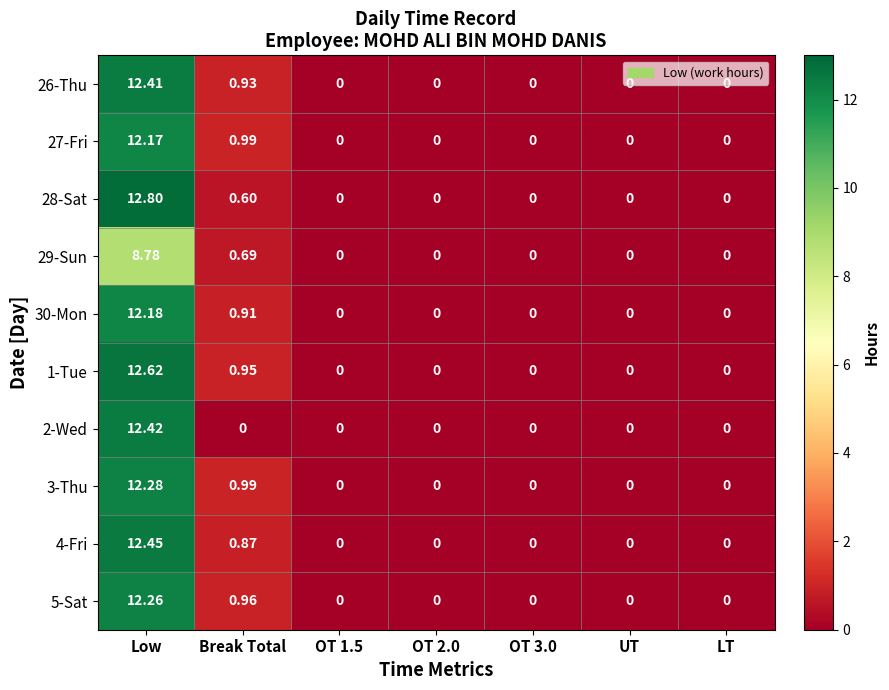

Which series has the largest total across all categories?

1-Tue